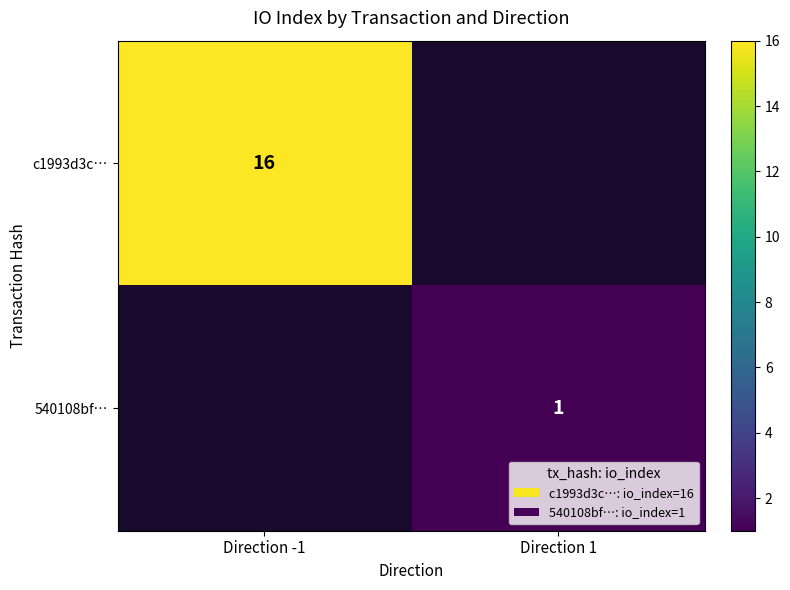

How many categories are shown in the chart?

2